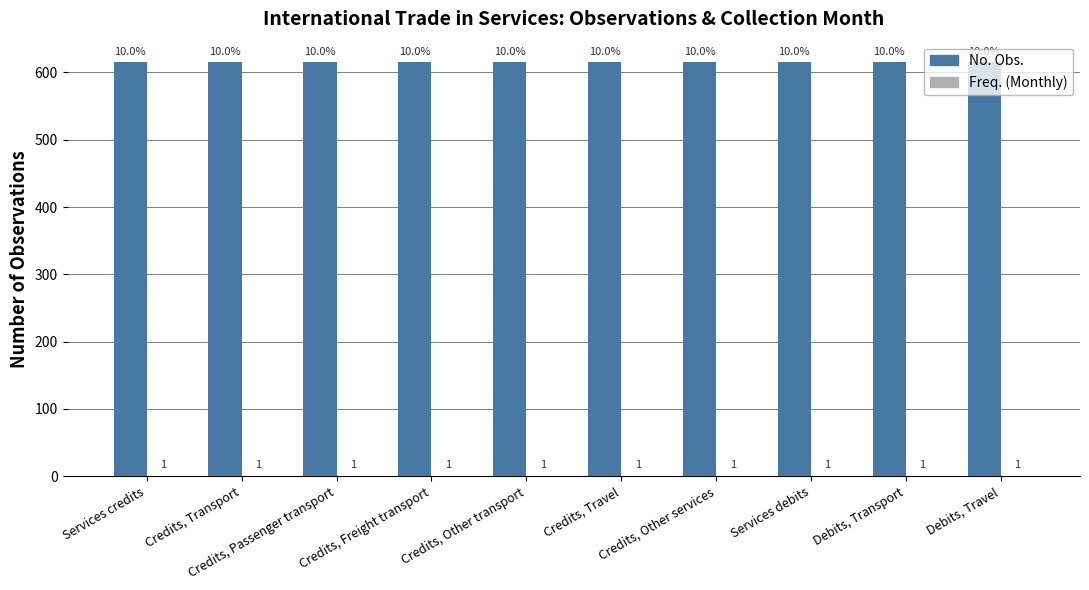

Which series has the largest total across all categories?

No. Obs.